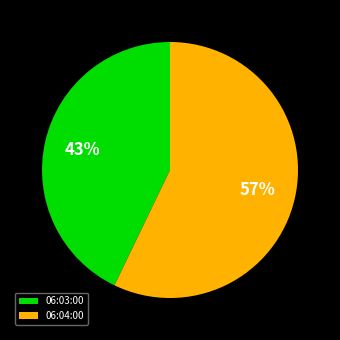

Which category accounts for the majority?

06:04:00